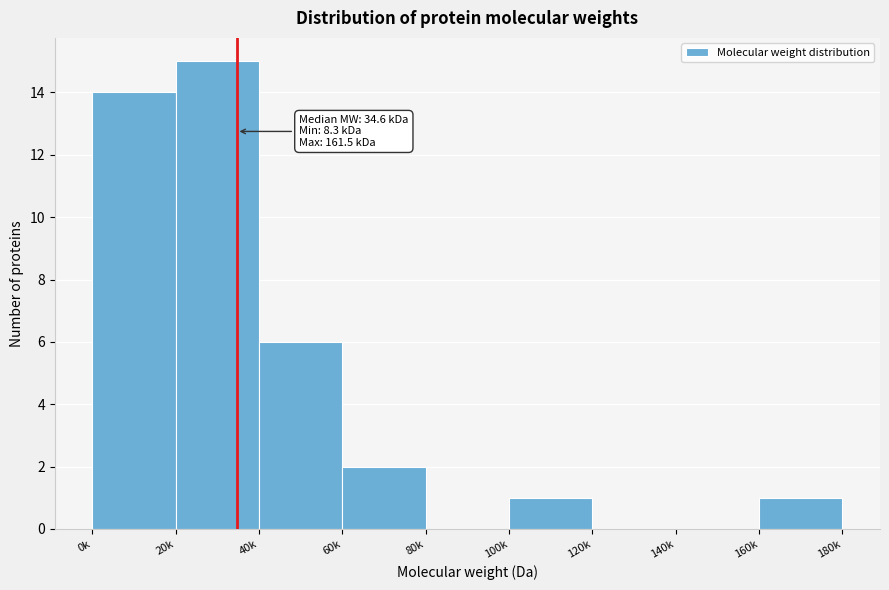

Reading right to left, what are all the values shown in this chart?

160k=1	140k=0	120k=0	100k=1	80k=0	60k=2	40k=6	20k=15	0k=14